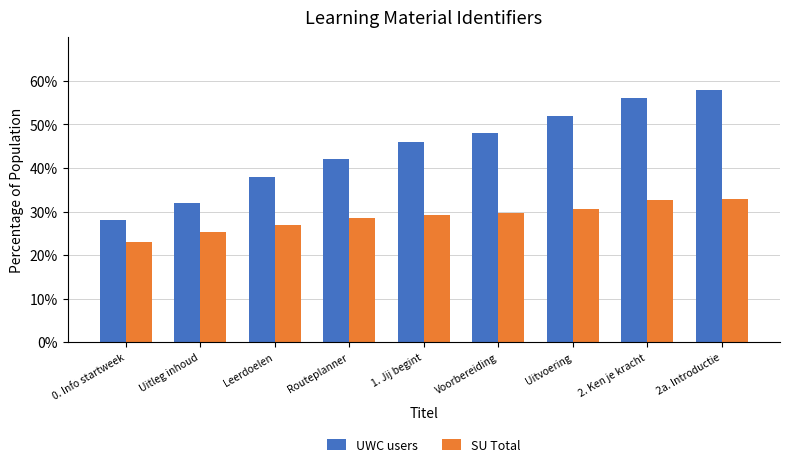

True or false: UWC users has a value of 17.4 at Voorbereiding.

False